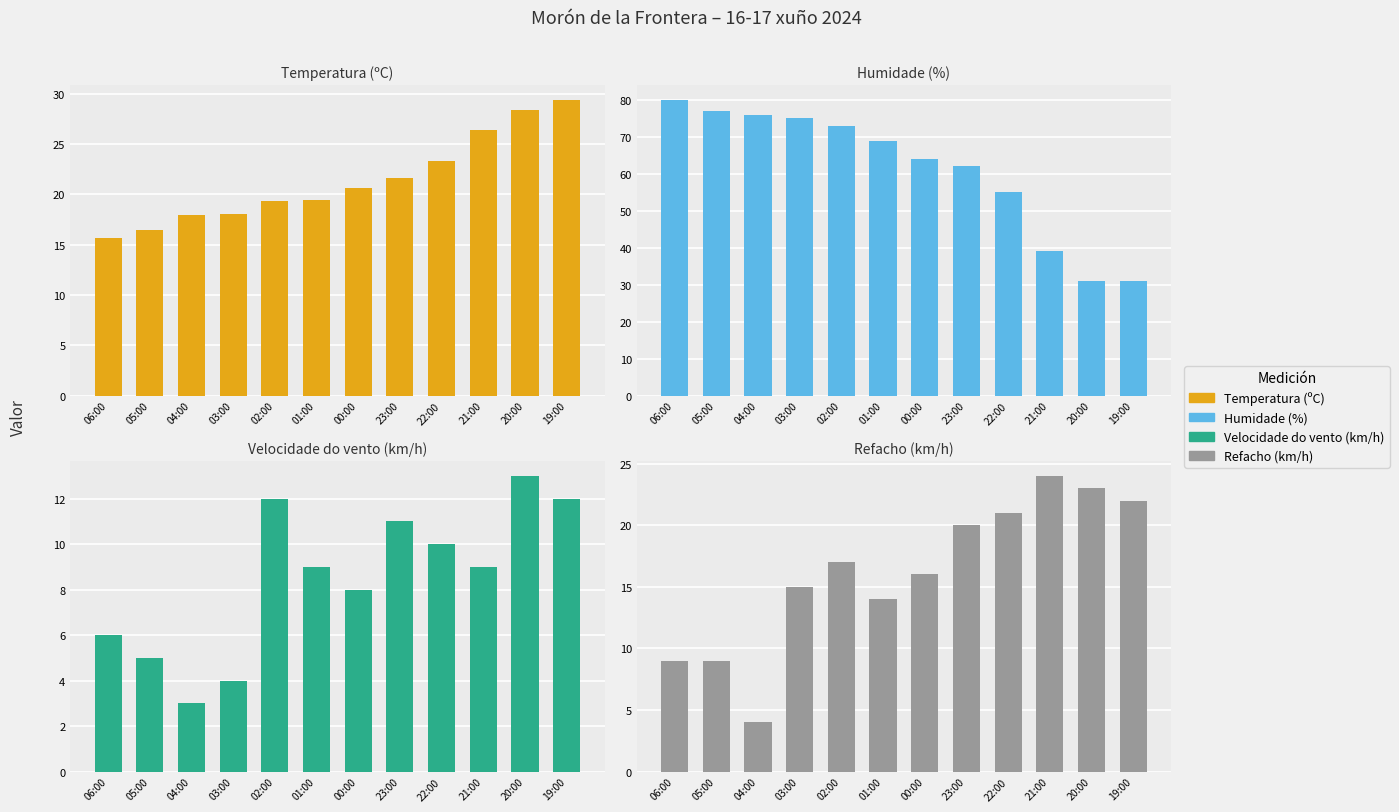

List the series in order of their peak value, highest first.

Humidade (%), Temperatura (ºC), Refacho (km/h), Velocidade do vento (km/h)